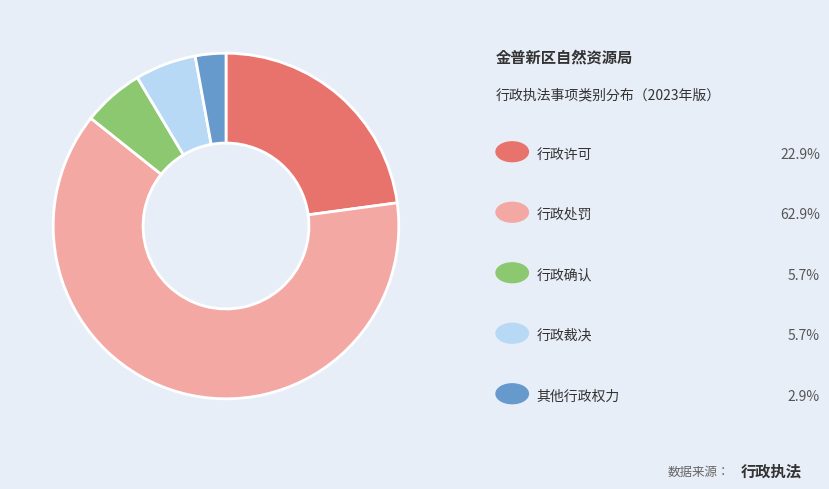

Is there a majority slice in this chart?

Yes